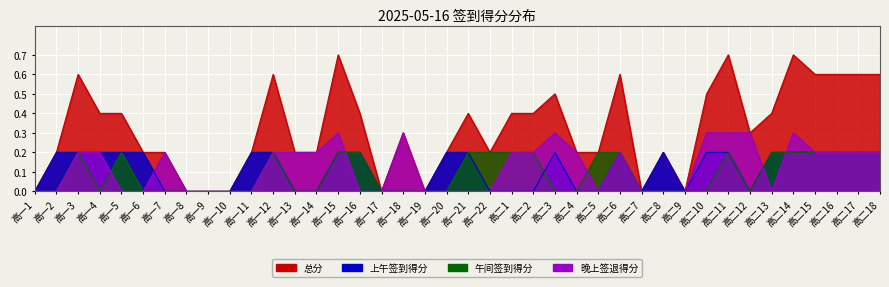

The 总分 series shows 0.1 at 高二5. True or false?

False